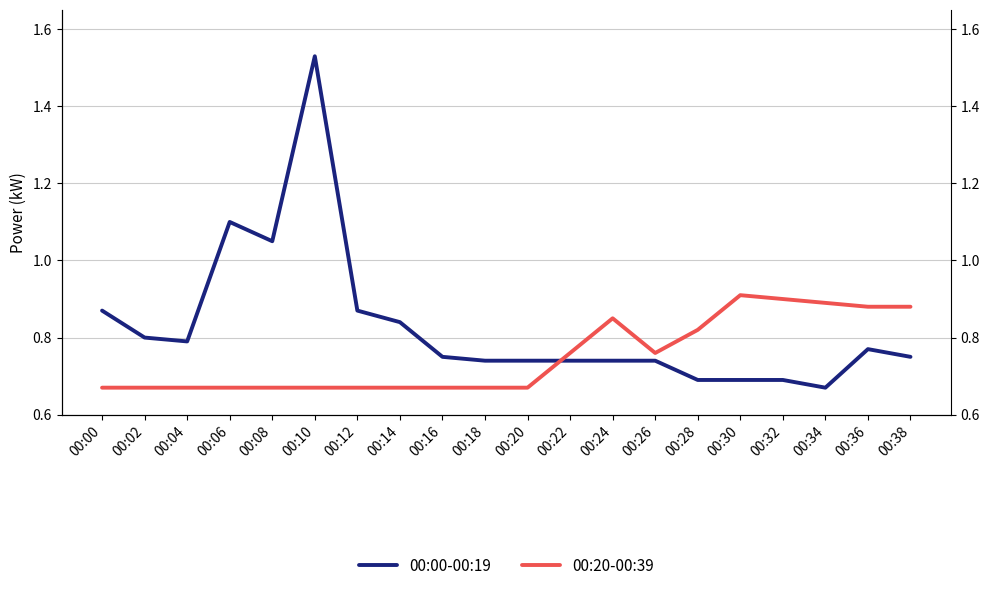

What is the value of the 00:20-00:39 point at the 5th from the left?

0.7